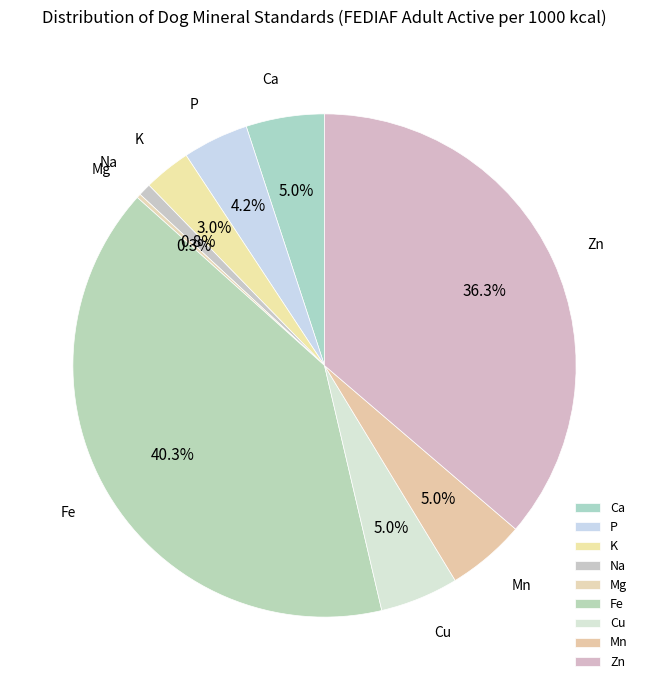

Approximately how many times larger is the value at P compared to K?

1.4